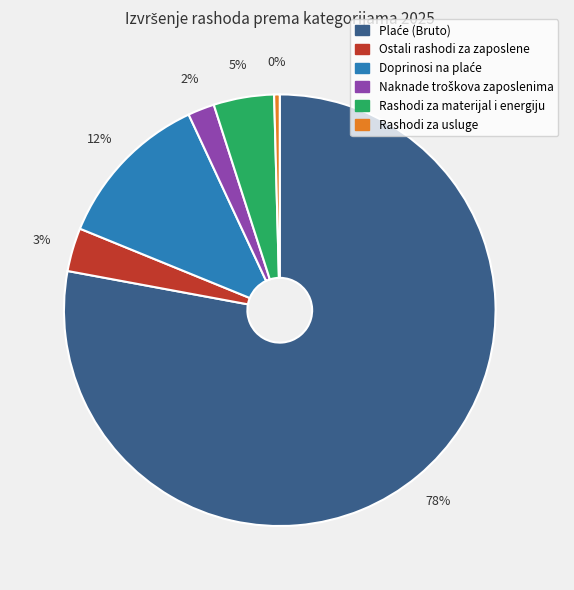

Count the number of slices in the pie.

6